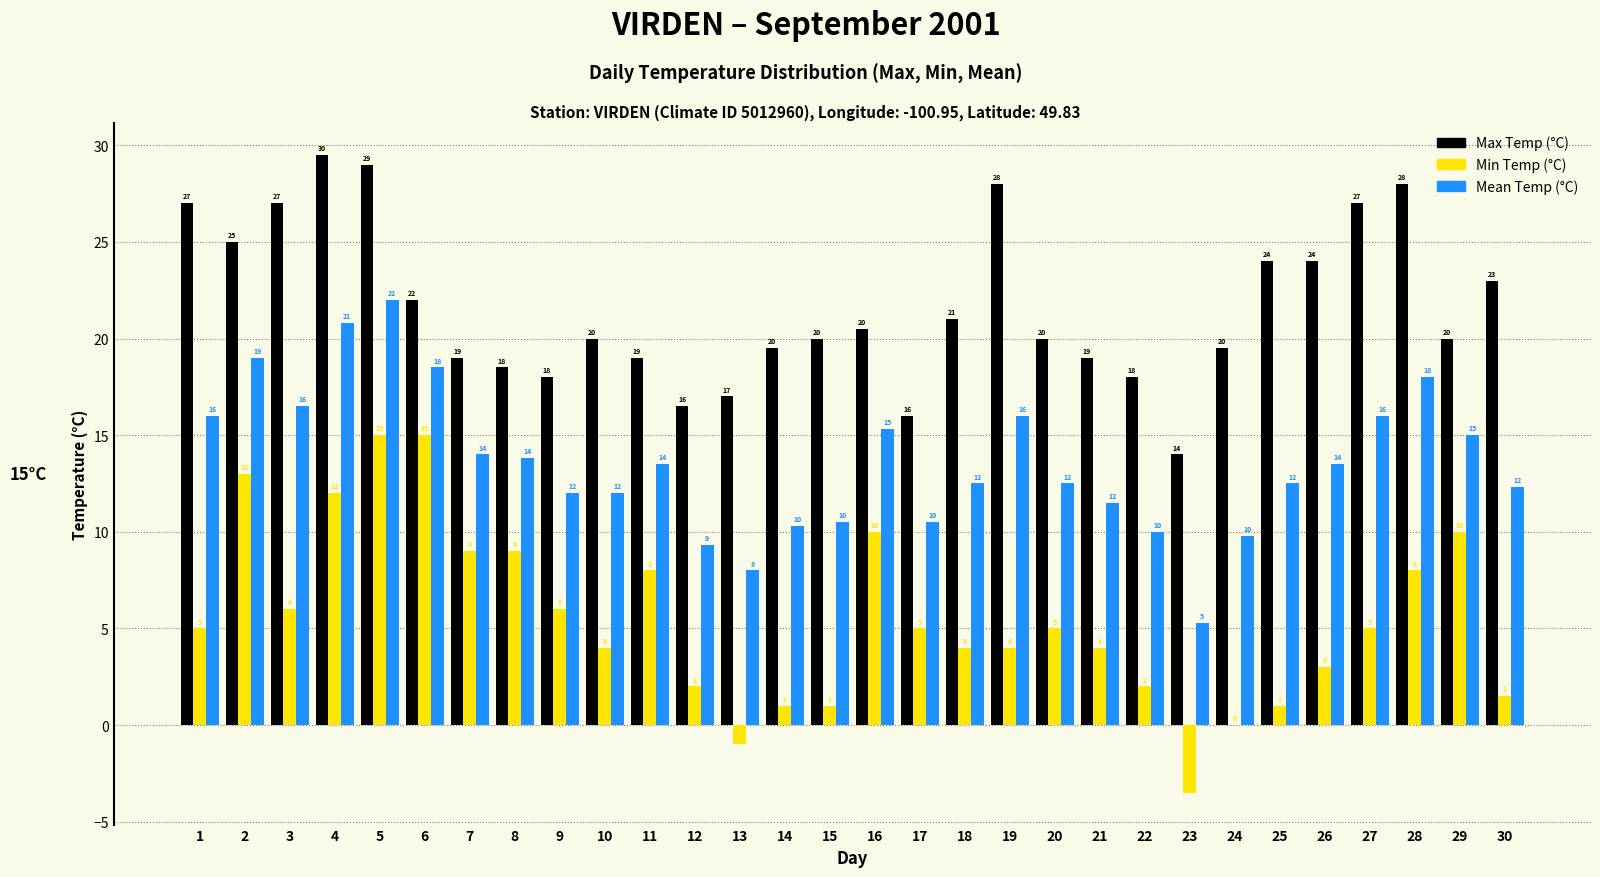

Between 18 and 22, which series saw the biggest shift?

Max Temp (°C)